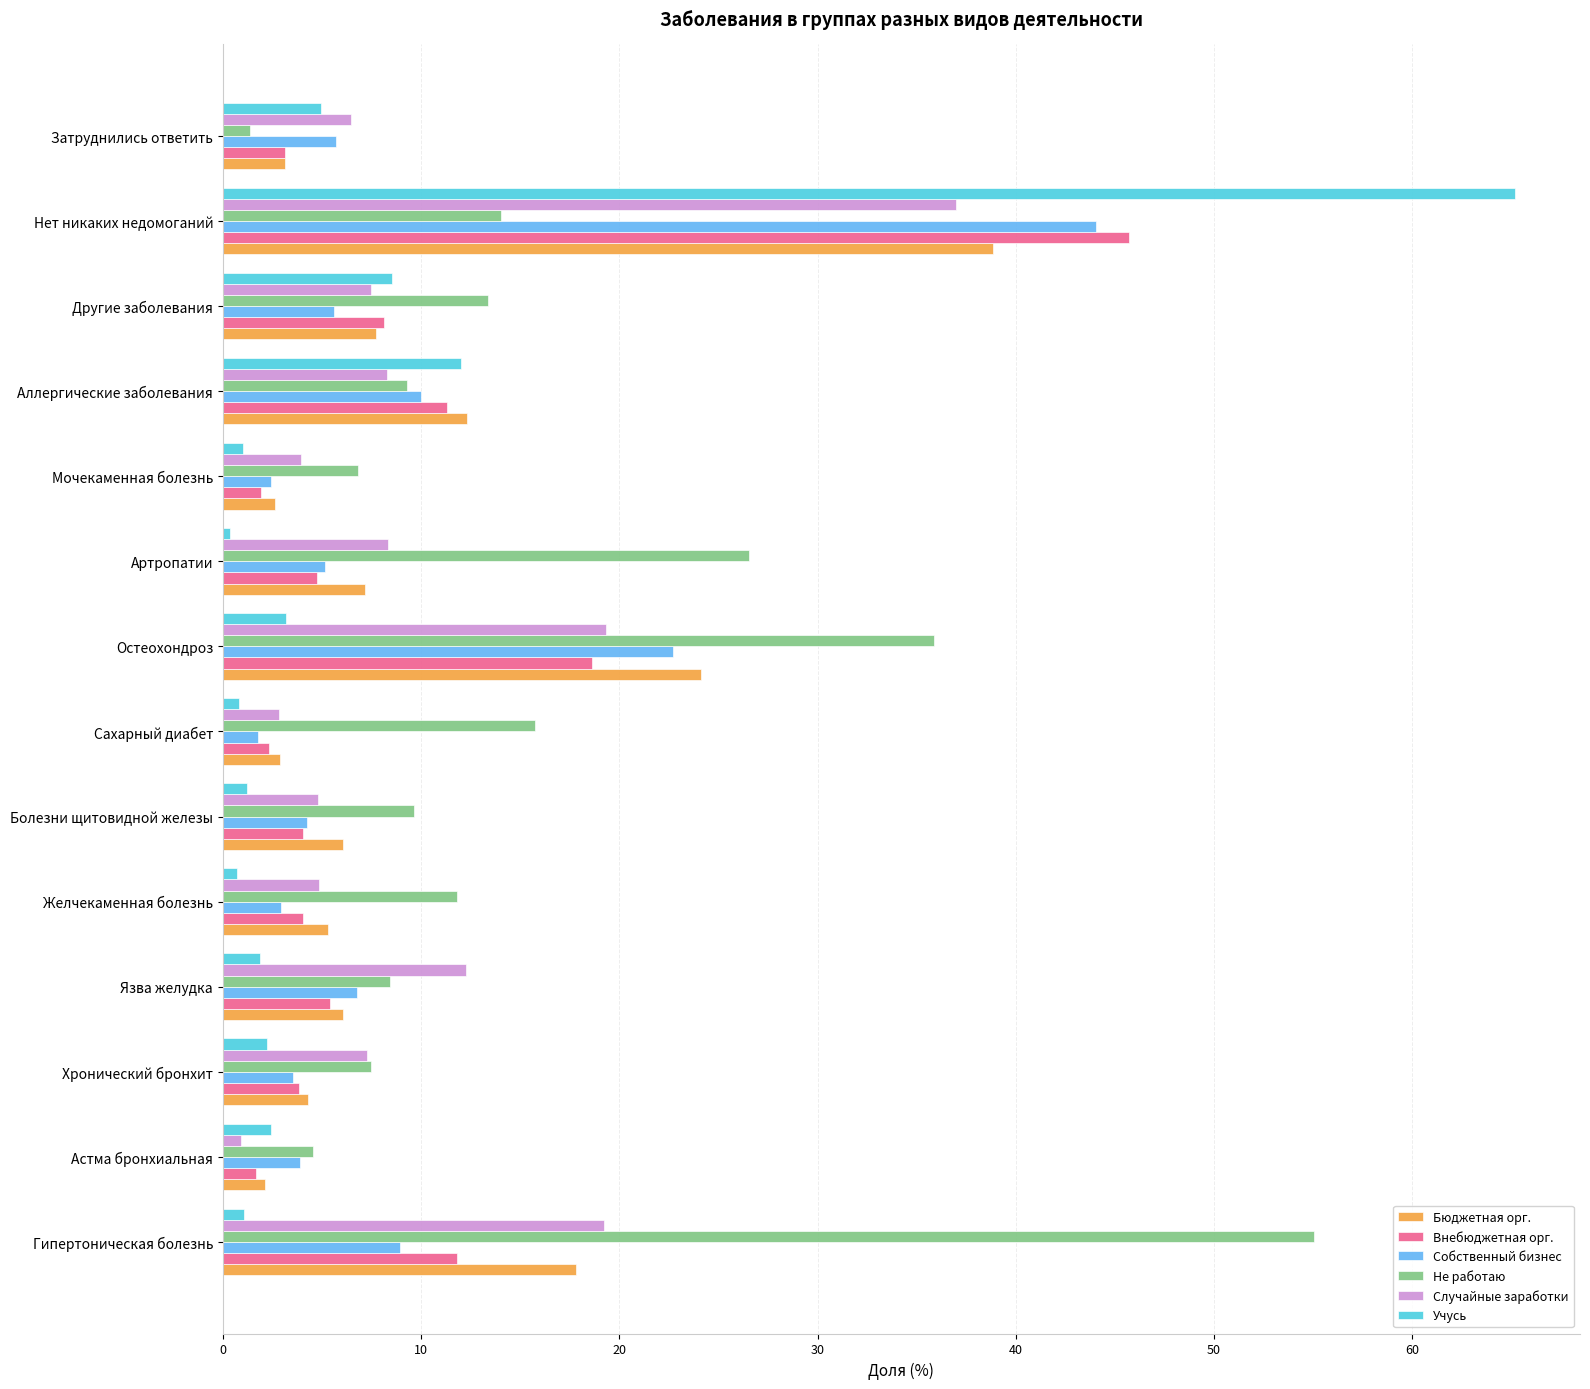

The Случайные заработки series shows 19.3 at Остеохондроз. True or false?

True